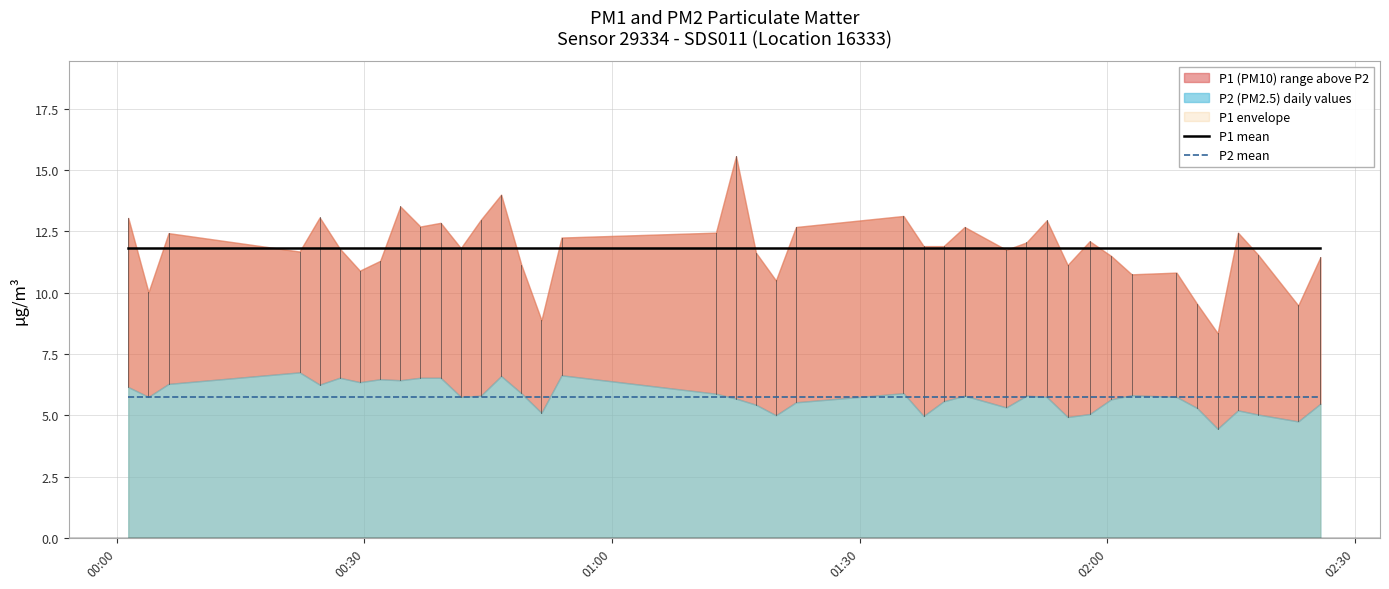

Does the chart display data point markers on the line(s)?

No